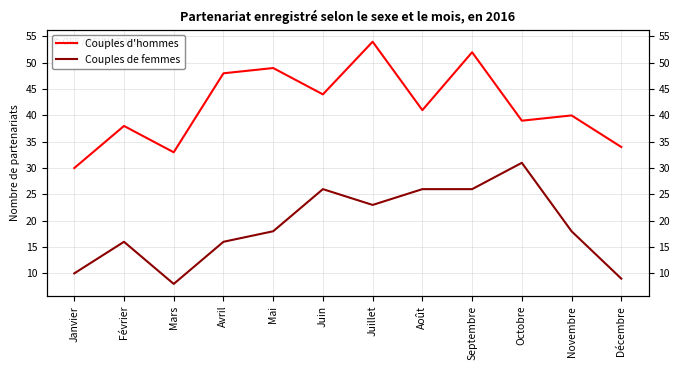

Is it true that Couples de femmes equals 26 at Août?

True